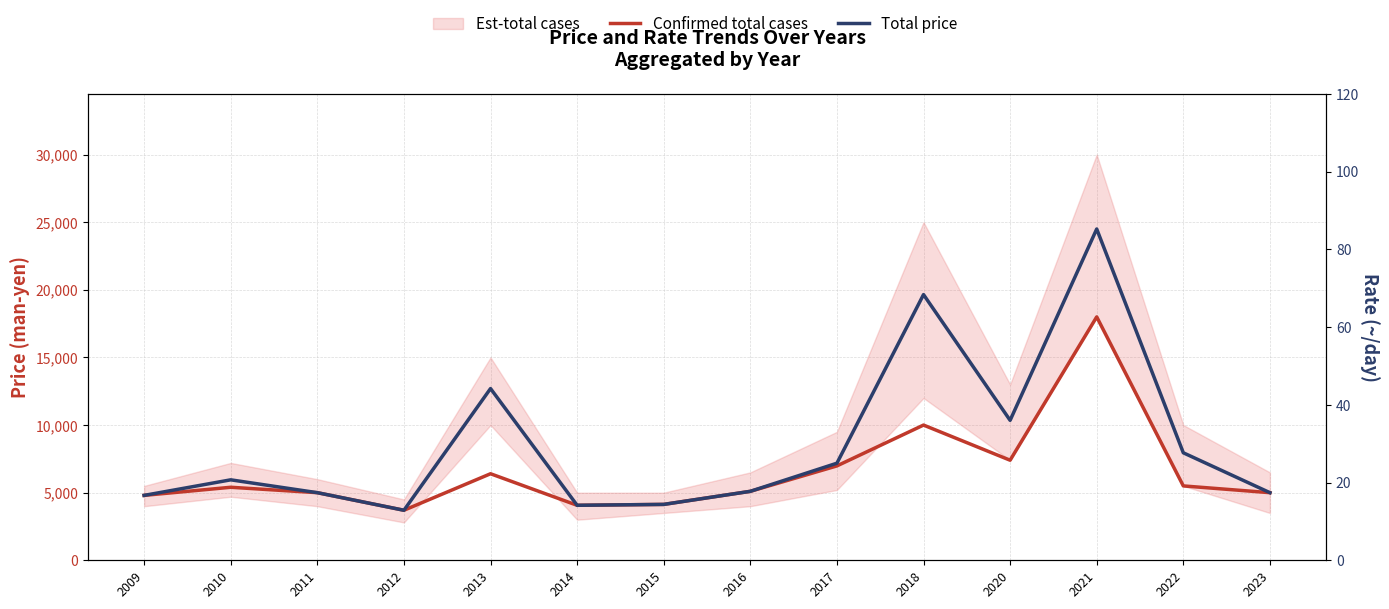

At which category is the sum across all series the highest?

2021